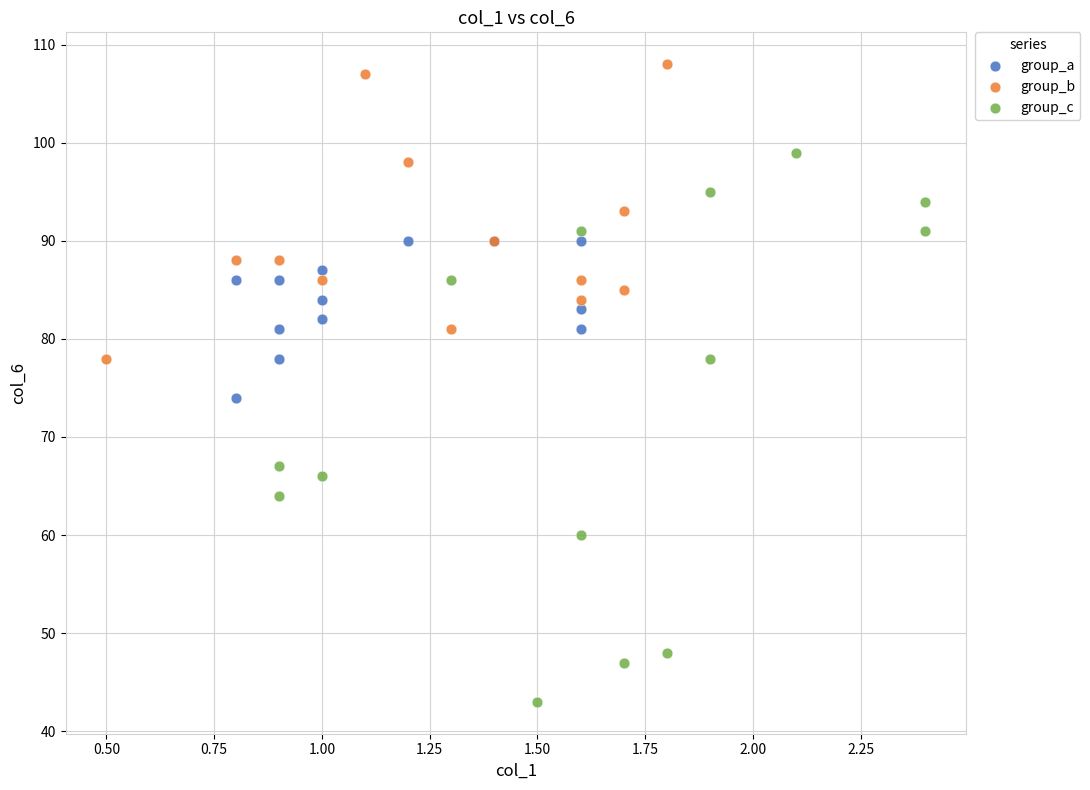

Which series contains the lowest Y value?

group_c